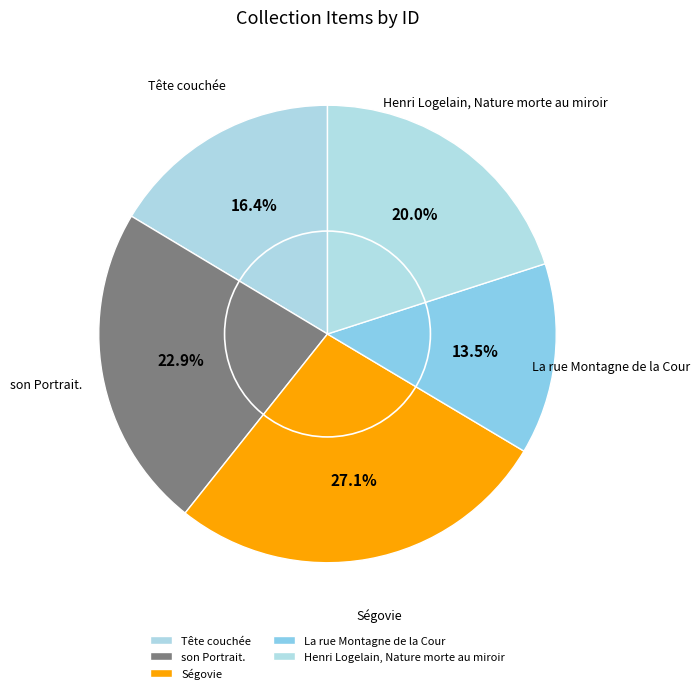

True or false: son Portrait. accounts for 31% of the total.

False